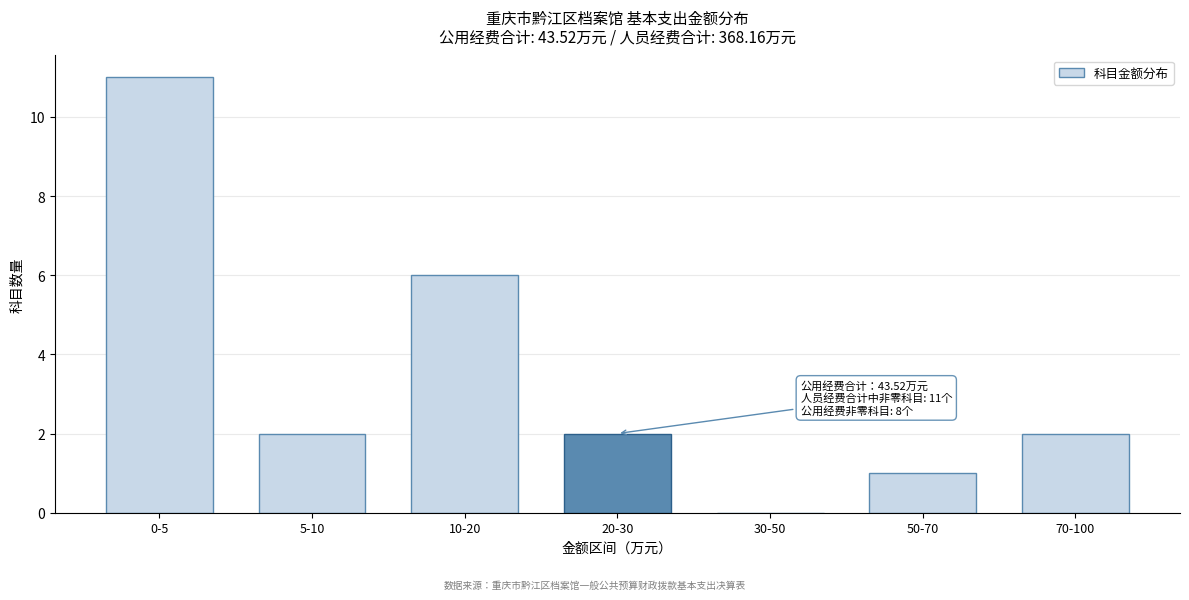

Reading left to right, what are all the values shown in this chart?

0-5=11	5-10=2	10-20=6	20-30=2	30-50=0	50-70=1	70-100=2